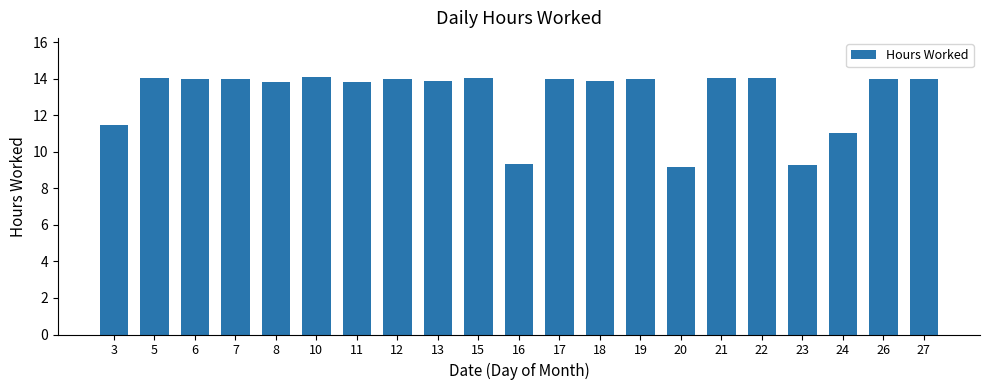

What is the value of the 7th bar from the left?

13.9